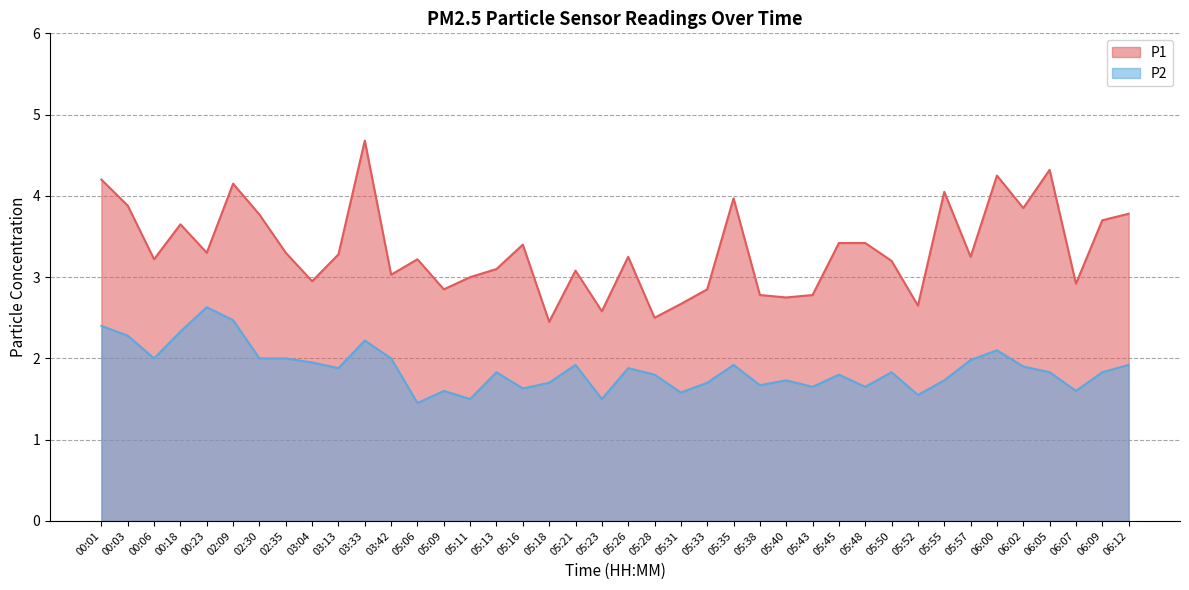

At how many categories does at least one series exceed 2?

40